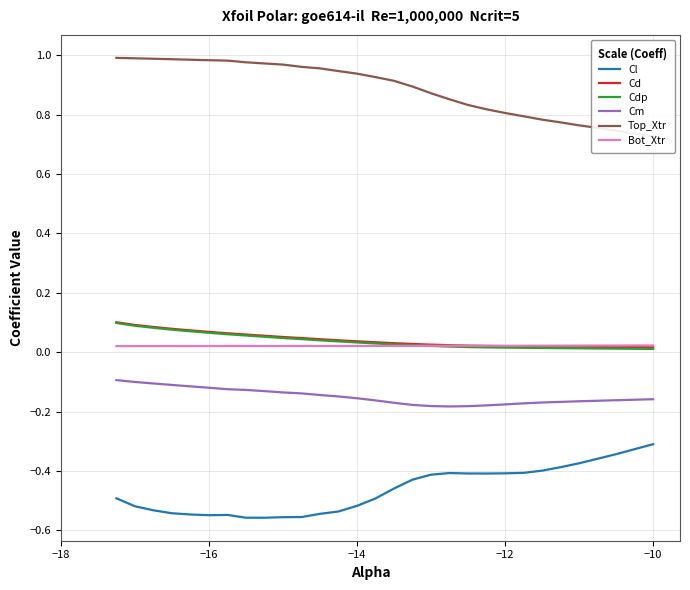

True or false: Bot_Xtr and Cdp cross at least once.

True